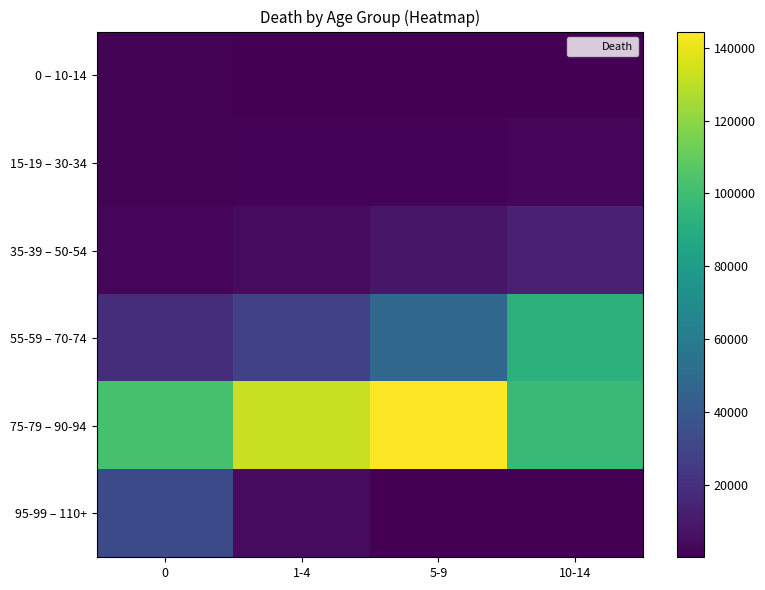

What is the maximum value shown in the chart?

144490.6